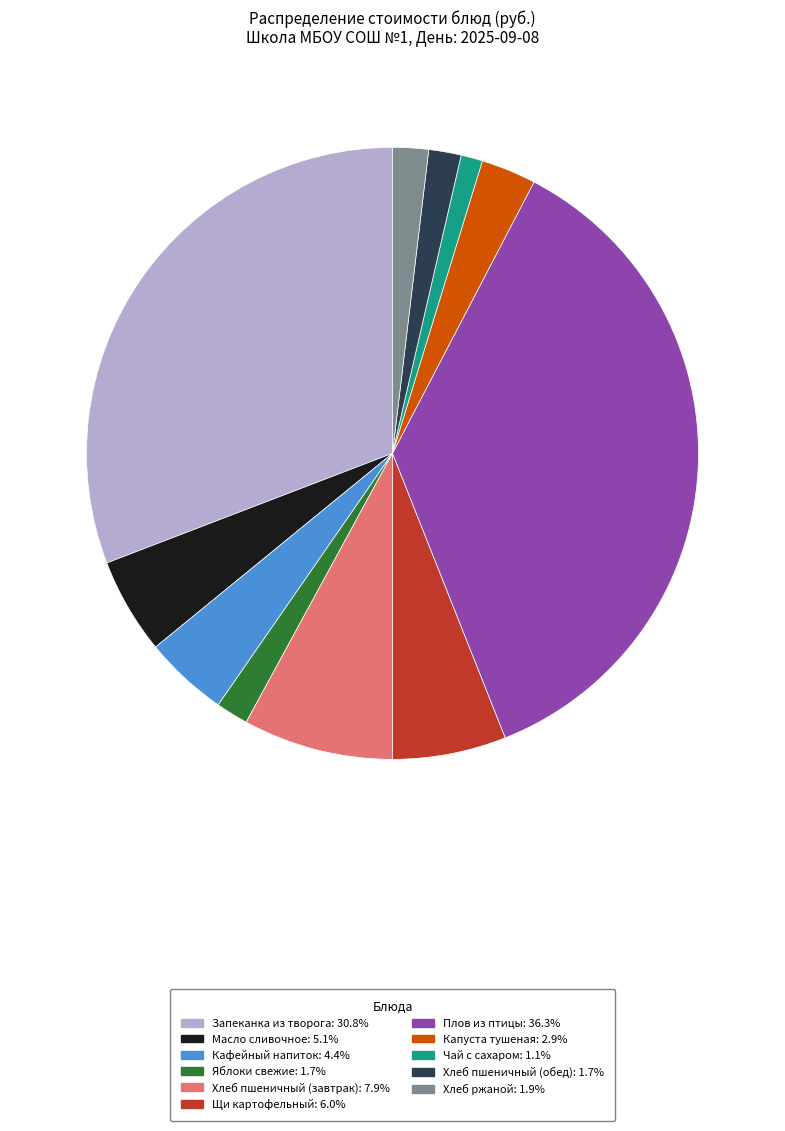

How many slices are in this pie chart?

11